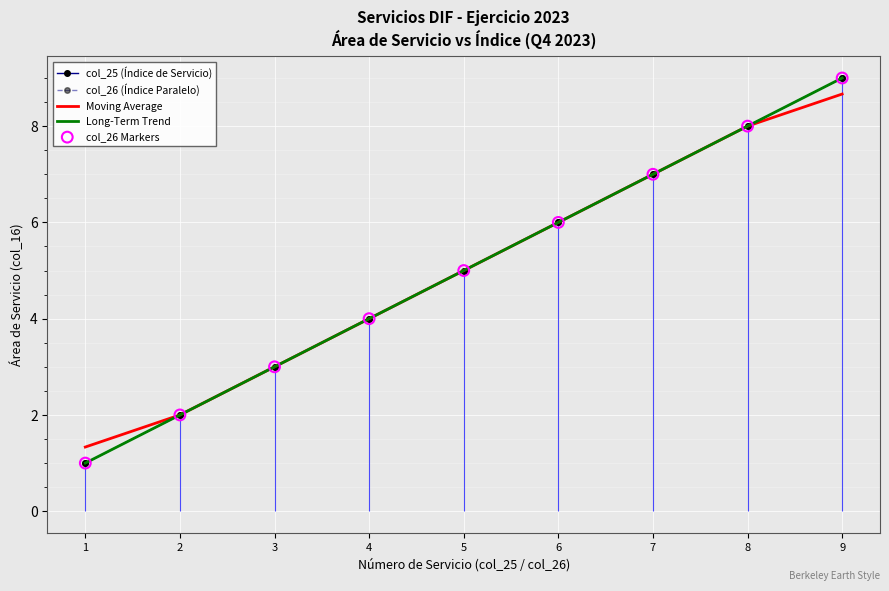

Which series reaches the maximum Y coordinate?

col_25